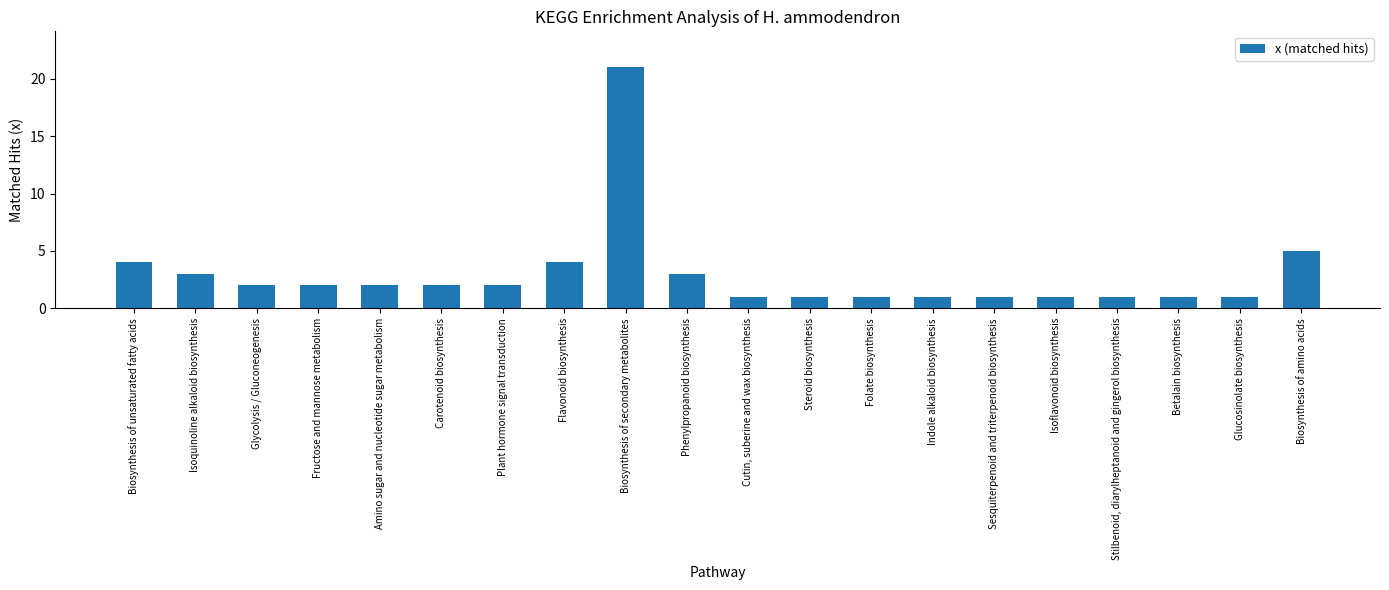

Reading right to left, list all the values displayed in this chart.

5	1	1	1	1	1	1	1	1	1	3	21	4	2	2	2	2	2	3	4